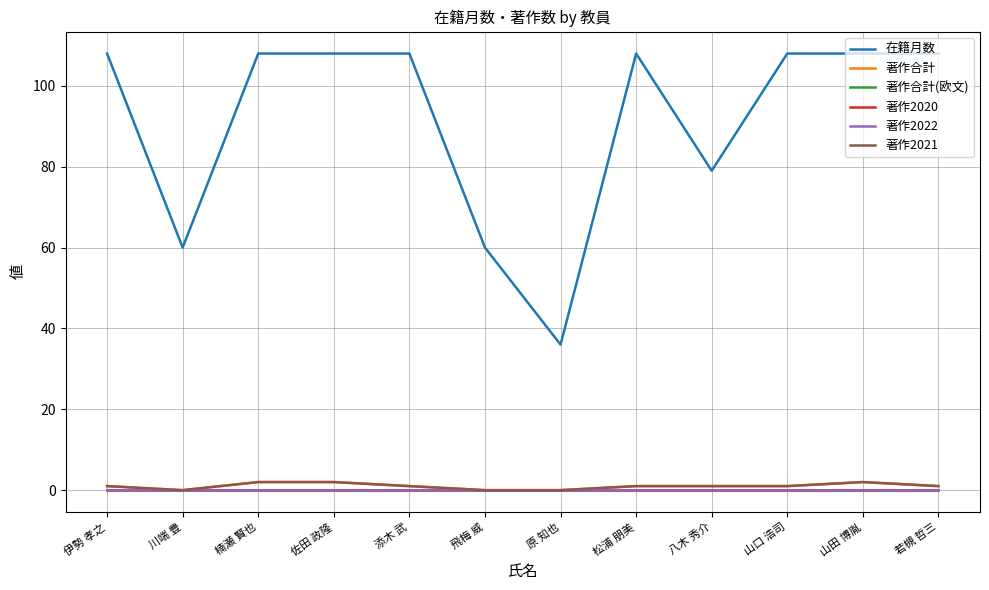

Is this an area chart (filled region under the line)?

No